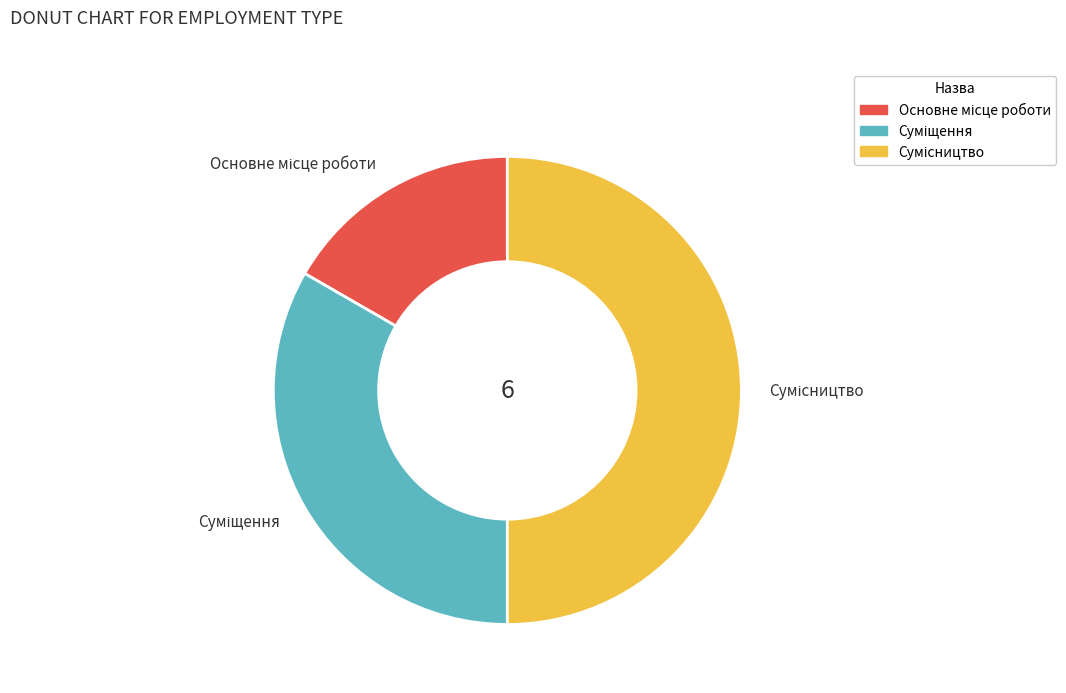

How many slices are in this pie chart?

3